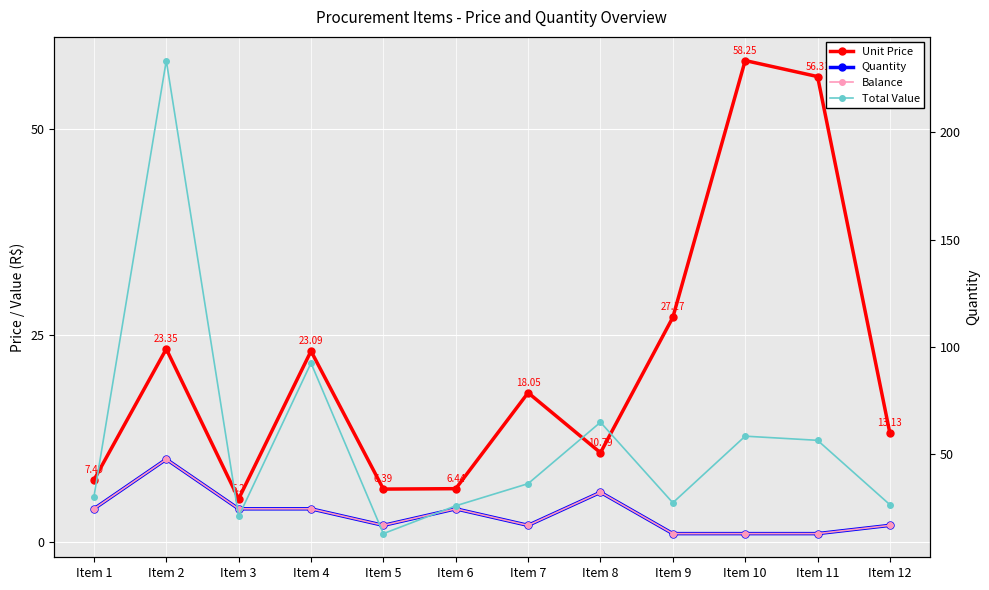

True or false: Balance and Unit Price cross at least once.

False